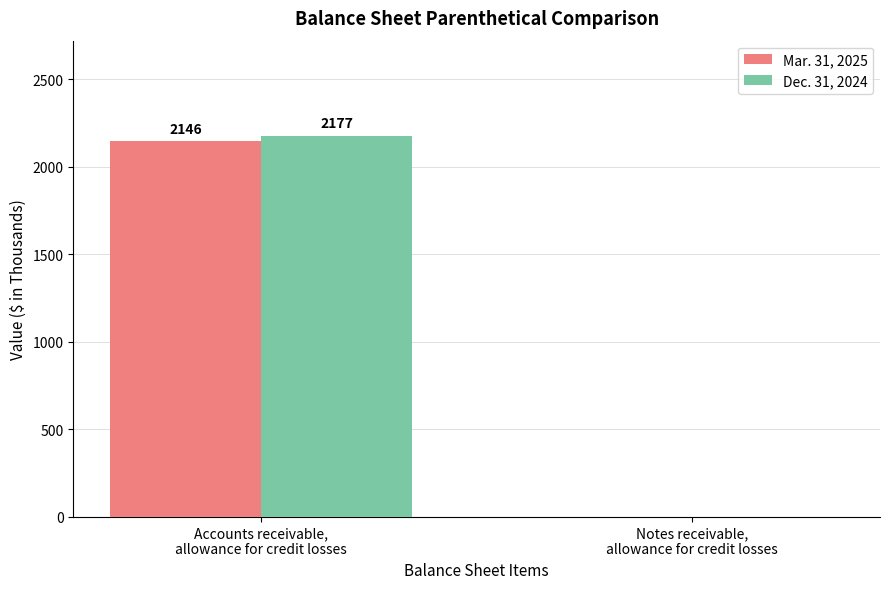

What is the sum of the Dec. 31, 2024 values at Notes receivable,
allowance for credit losses and Accounts receivable,
allowance for credit losses?

2177